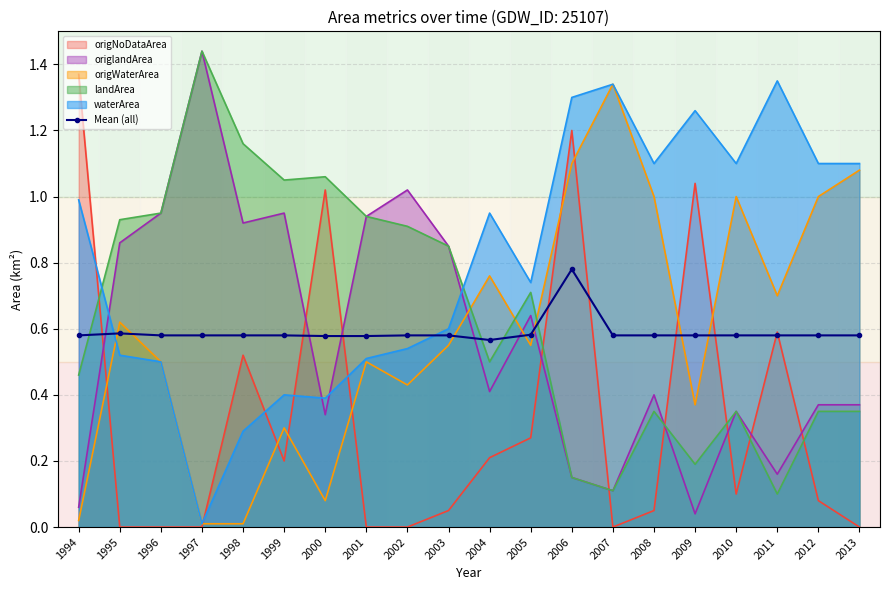

Rank the categories by value from highest to lowest.

2006, 1995, 2005, 1994, 1999, 2002, 2010, 2011, 2012, 2013, 1996, 1997, 1998, 2003, 2007, 2008, 2009, 2000, 2001, 2004